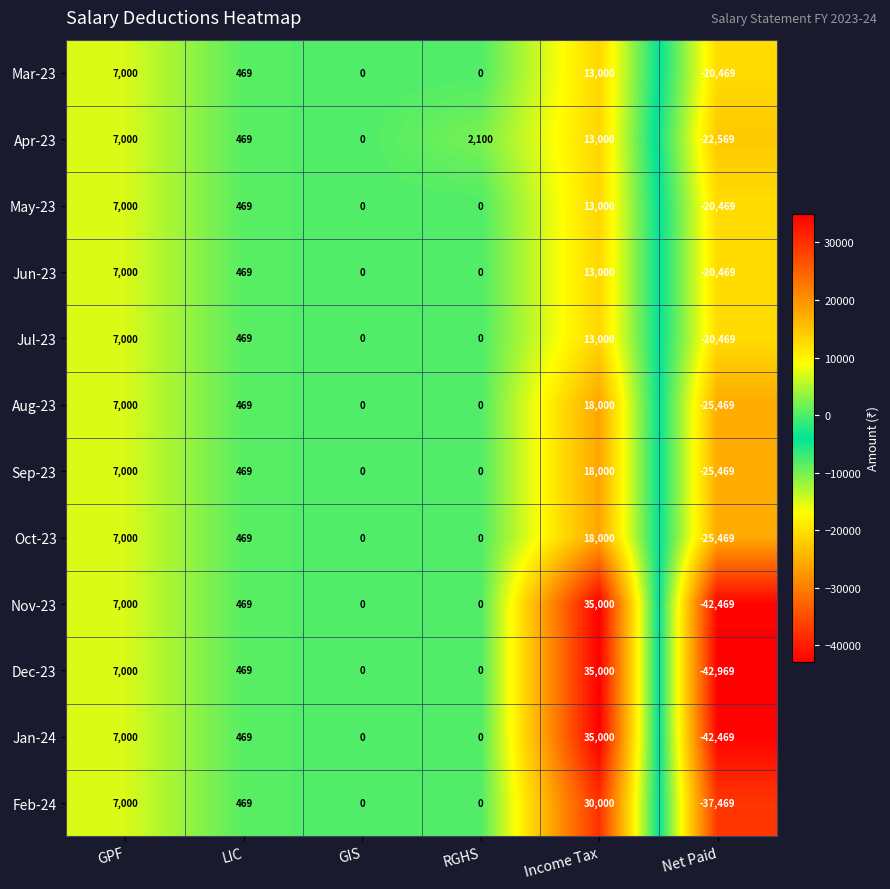

Read the Oct-23 value at Income Tax, to the nearest 10.

18000